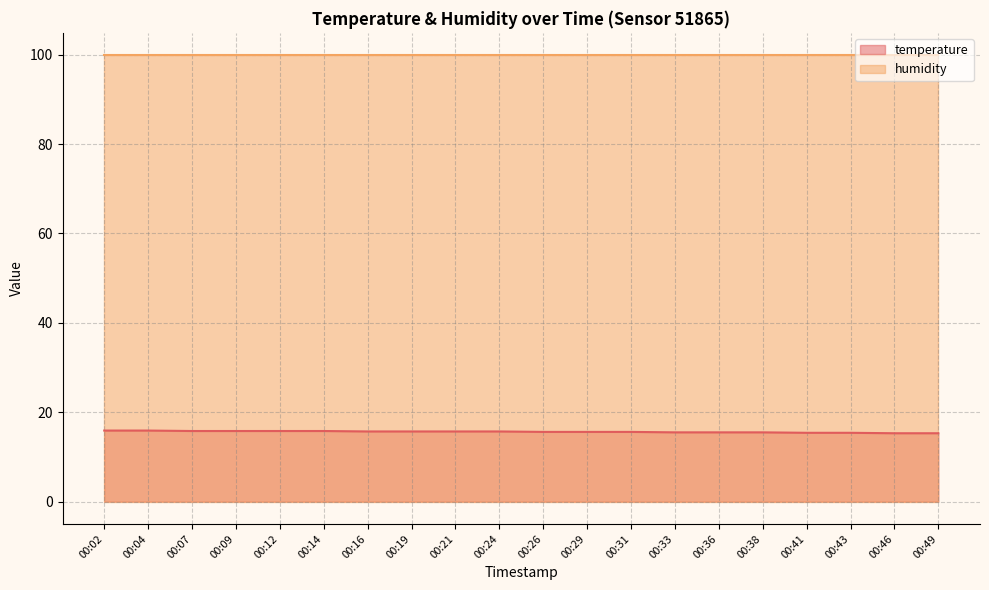

What is the difference between the values at 00:04 and 00:41?

0.5